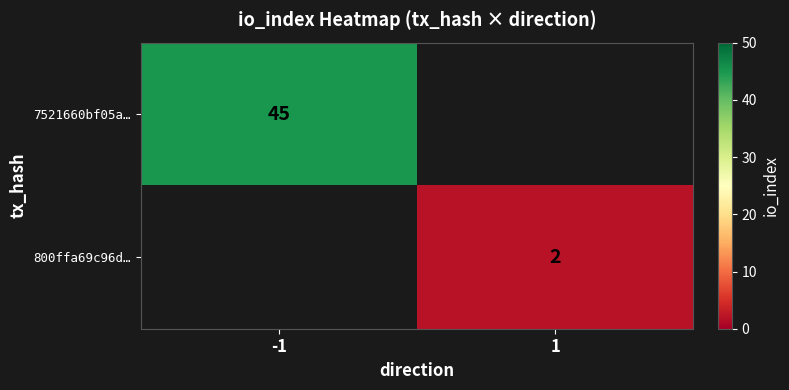

Which category has the highest value across all series?

-1